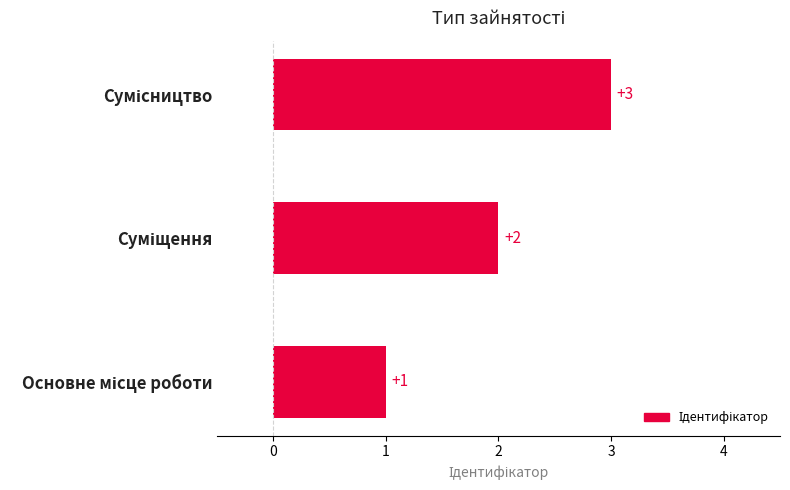

How many values are between 1 and 3?

3